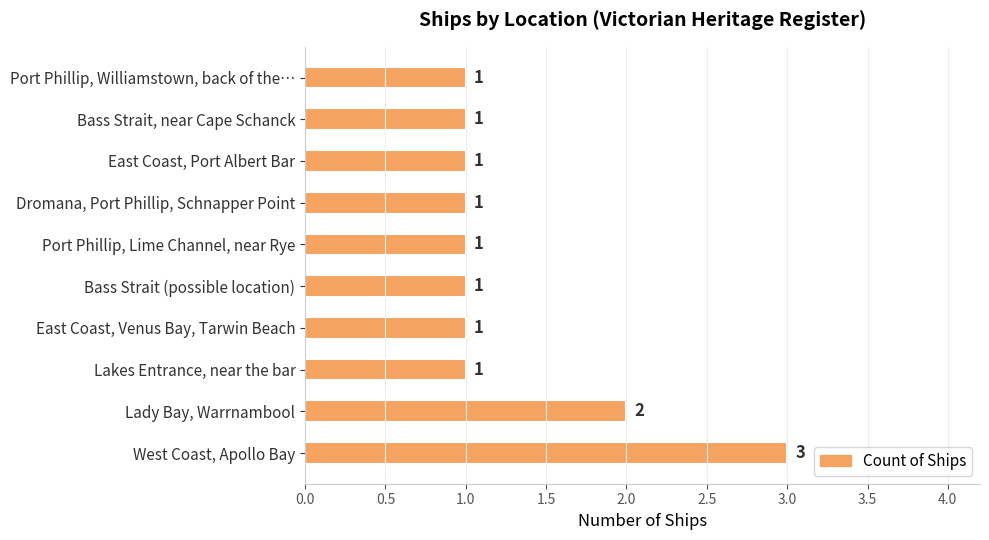

Which label corresponds to the largest value in the chart?

West Coast, Apollo Bay